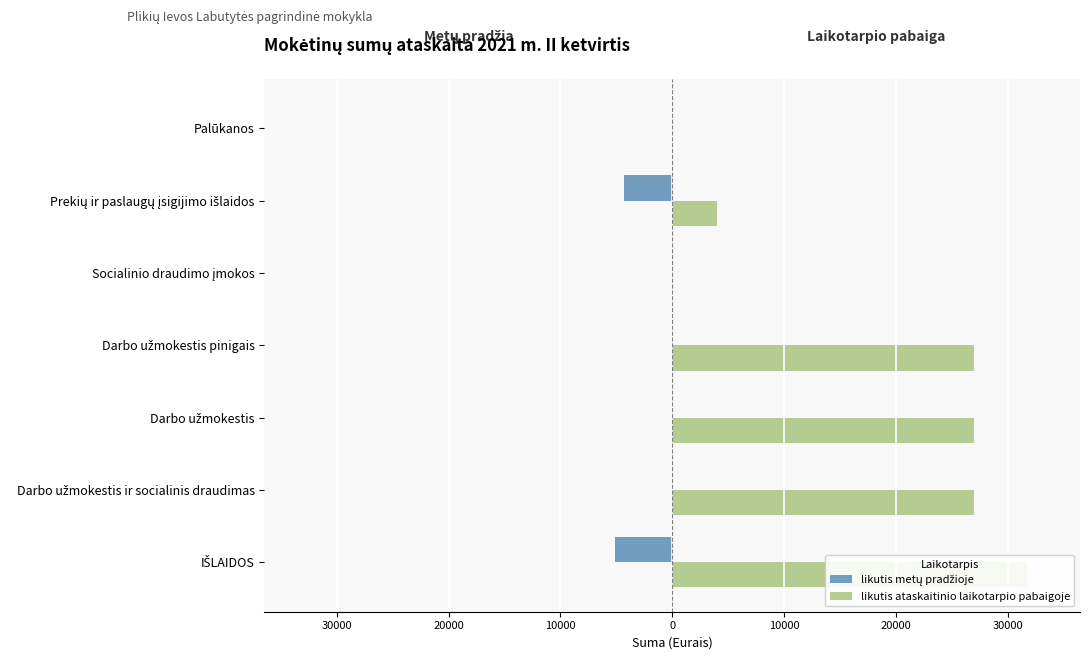

The value of likutis ataskaitinio laikotarpio pabaigoje at IŠLAIDOS is 55402.3. True or false?

False